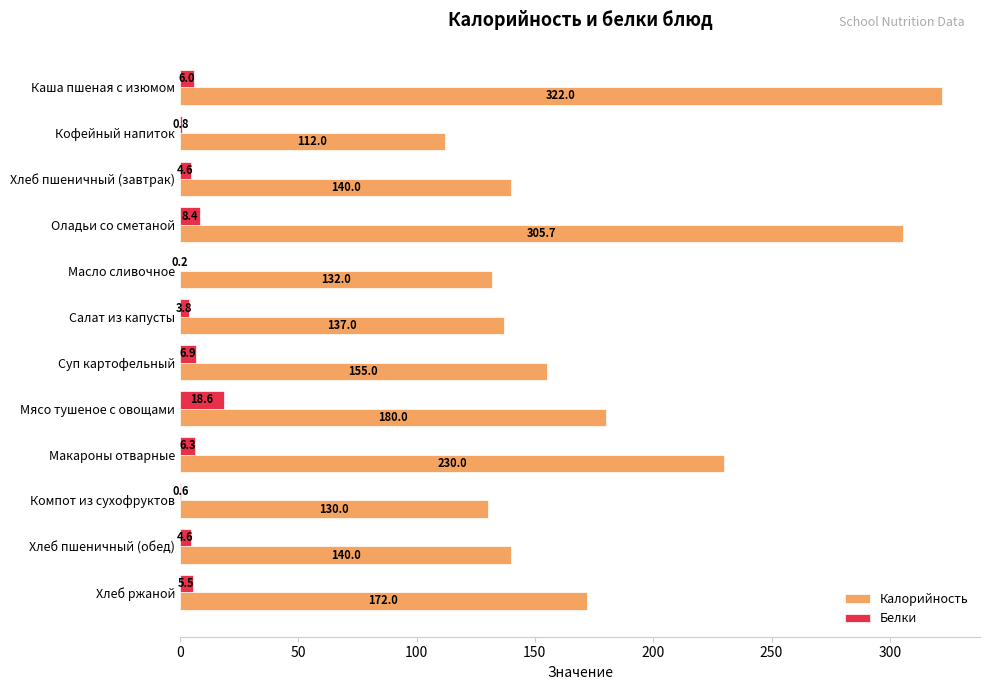

What is the maximum value for Белки?

18.6